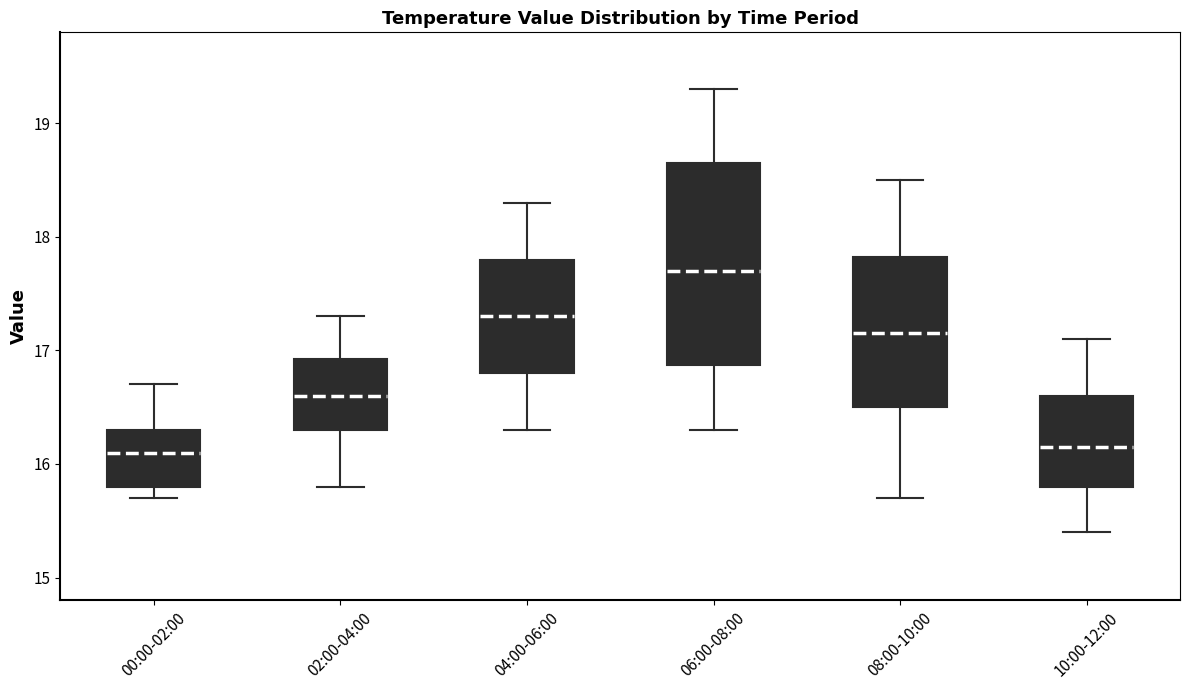

Reading left to right, transcribe this box plot: for each box, give where its median line is, the range the box spans, and where its two whiskers end, as read against the y-axis. The values are not printed on the chart, so give them approximately, as read against the axis.

00:00-02:00: median 16.1, box 15.8 to 16.3, whiskers 15.7 to 16.7
02:00-04:00: median 16.6, box 16.3 to 16.9, whiskers 15.8 to 17.3
04:00-06:00: median 17.3, box 16.8 to 17.8, whiskers 16.3 to 18.3
06:00-08:00: median 17.7, box 16.9 to 18.7, whiskers 16.3 to 19.3
08:00-10:00: median 17.2, box 16.5 to 17.8, whiskers 15.7 to 18.5
10:00-12:00: median 16.2, box 15.8 to 16.6, whiskers 15.4 to 17.1